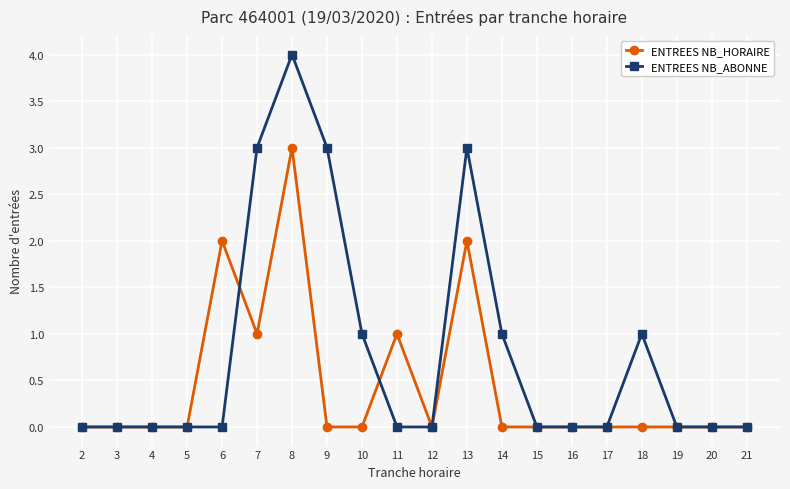

The ENTREES NB_ABONNE series shows 0 at 16. True or false?

True